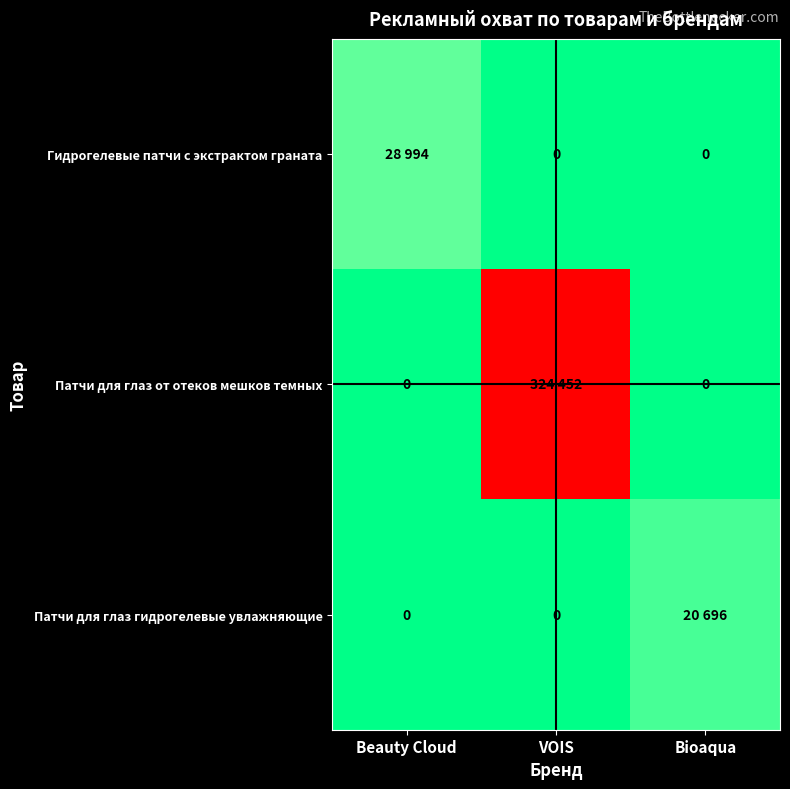

Rank the series by their maximum value, from lowest to highest.

Патчи для глаз гидрогелевые увлажняющие, Гидрогелевые патчи с экстрактом граната, Патчи для глаз от отеков мешков темных